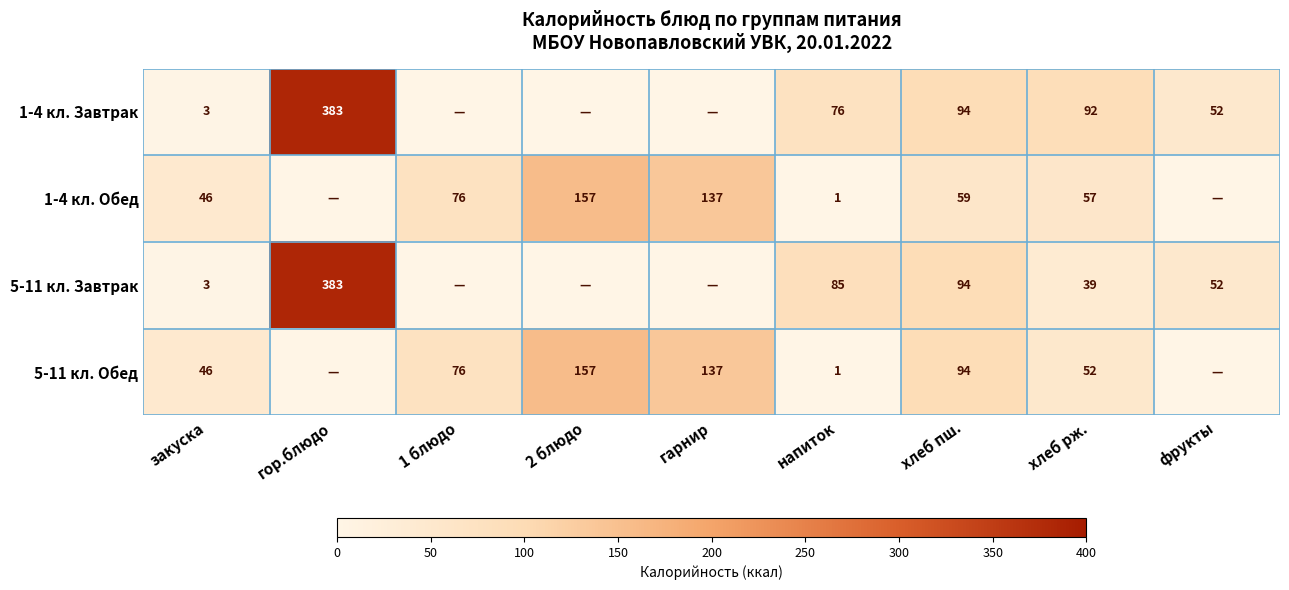

What is the sum of the 1-4 кл. Завтрак values at гор.блюдо and напиток?

459